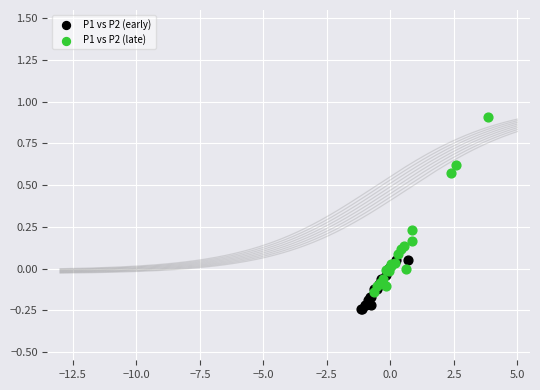

Which series contains the lowest Y value?

P1 vs P2 (early)